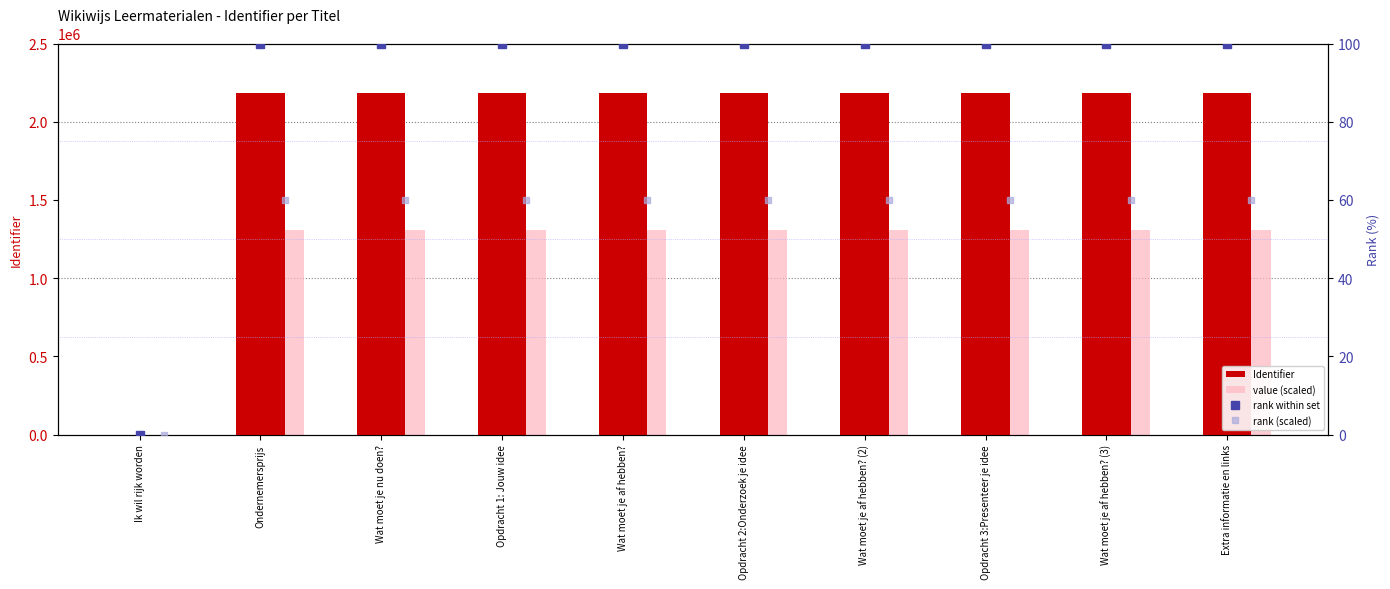

What is the difference between the second highest and minimum values in the Identifier series?

2181587.0